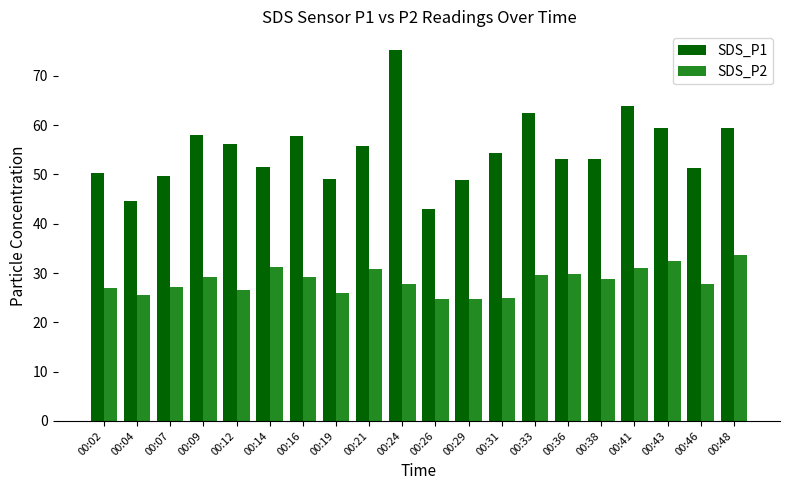

What is the value of the SDS_P2 bar at the 4th from the left?

29.3